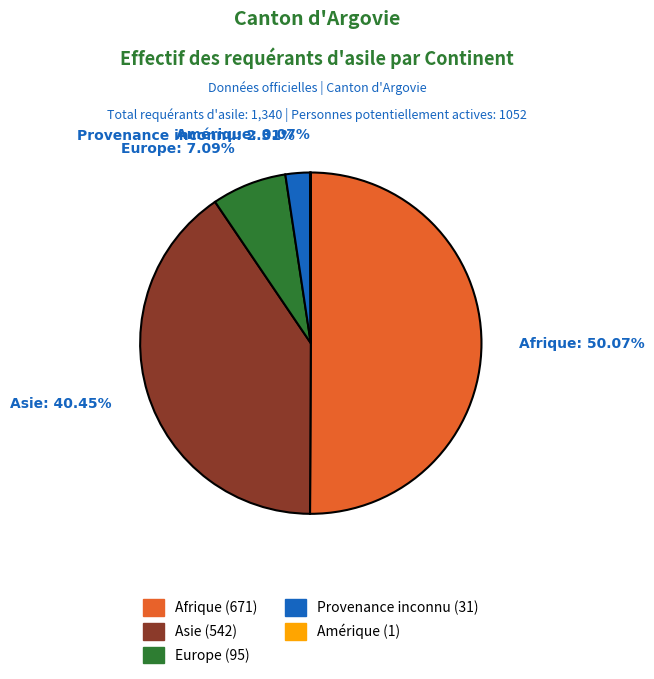

Which slice is the largest?

Afrique